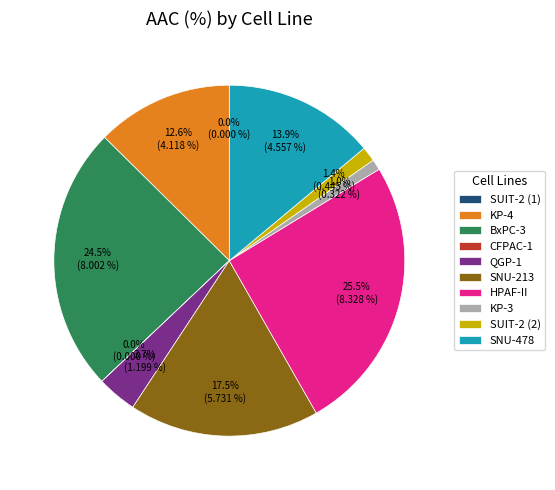

Between BxPC-3 and SUIT-2 (2), which is larger?

BxPC-3